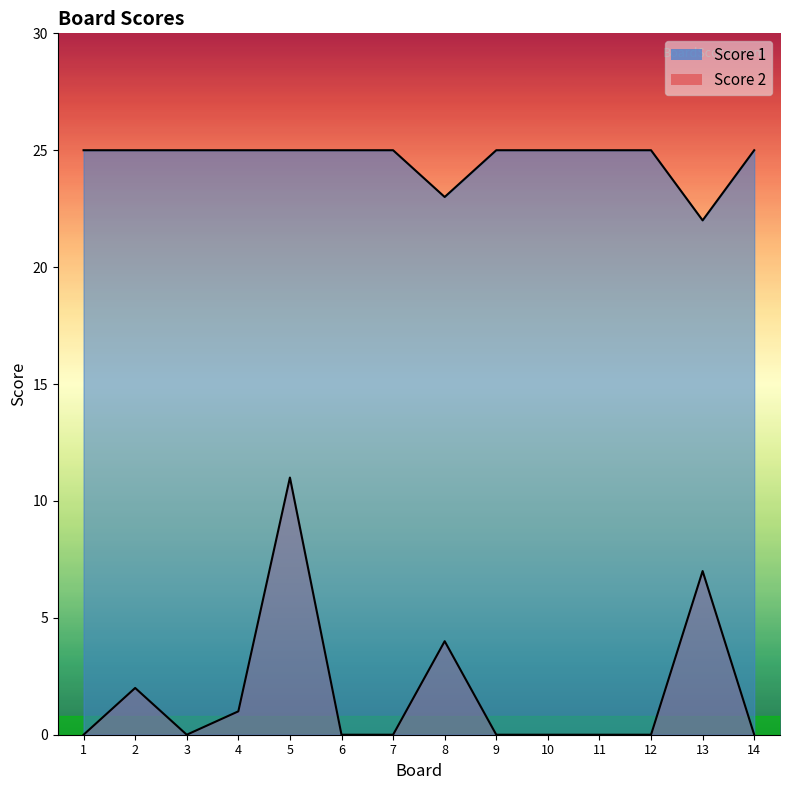

What is the maximum value for Score 1?

25